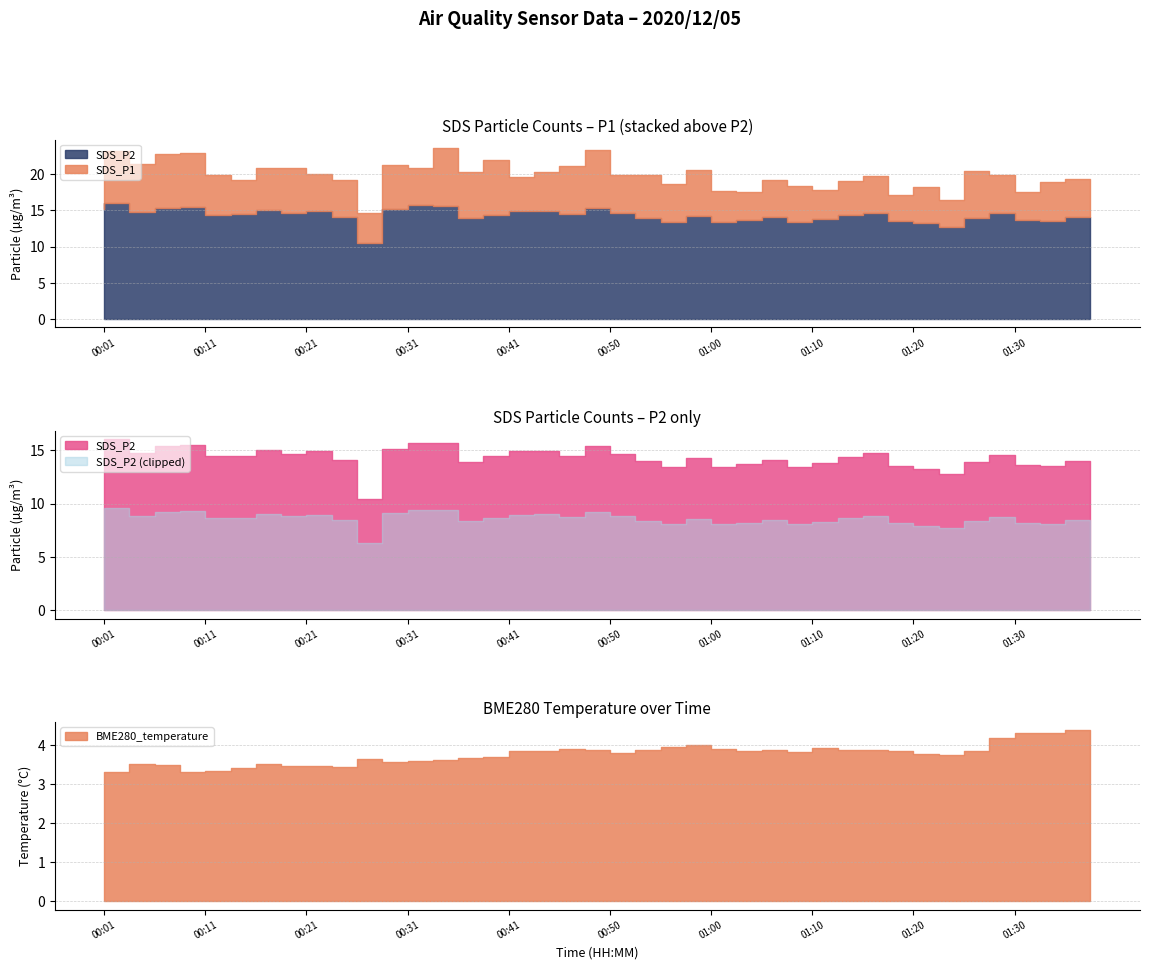

True or false: BME280_humidity and SDS_P2 intersect in this chart.

False